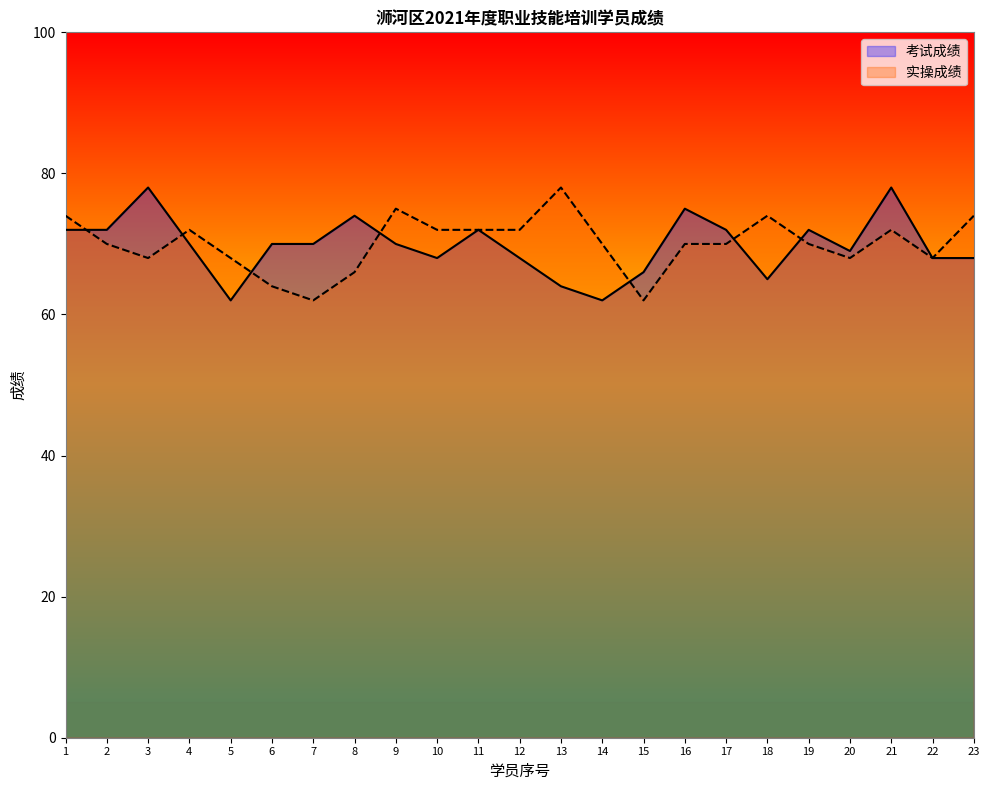

How many lines are shown in the chart?

2